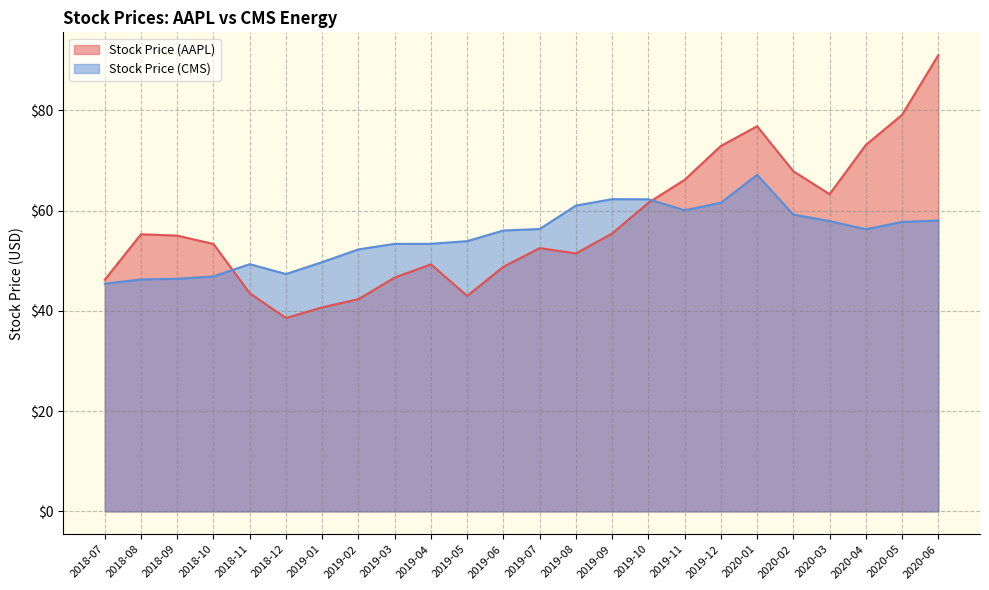

How many distinct data groups are displayed?

2